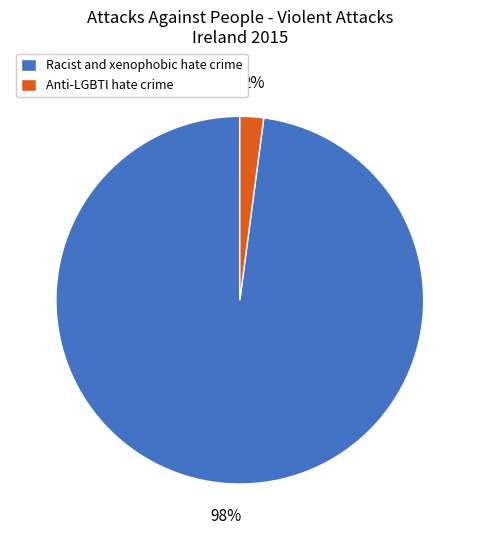

Do Anti-LGBTI hate crime and Racist and xenophobic hate crime together represent more than half of the pie?

Yes